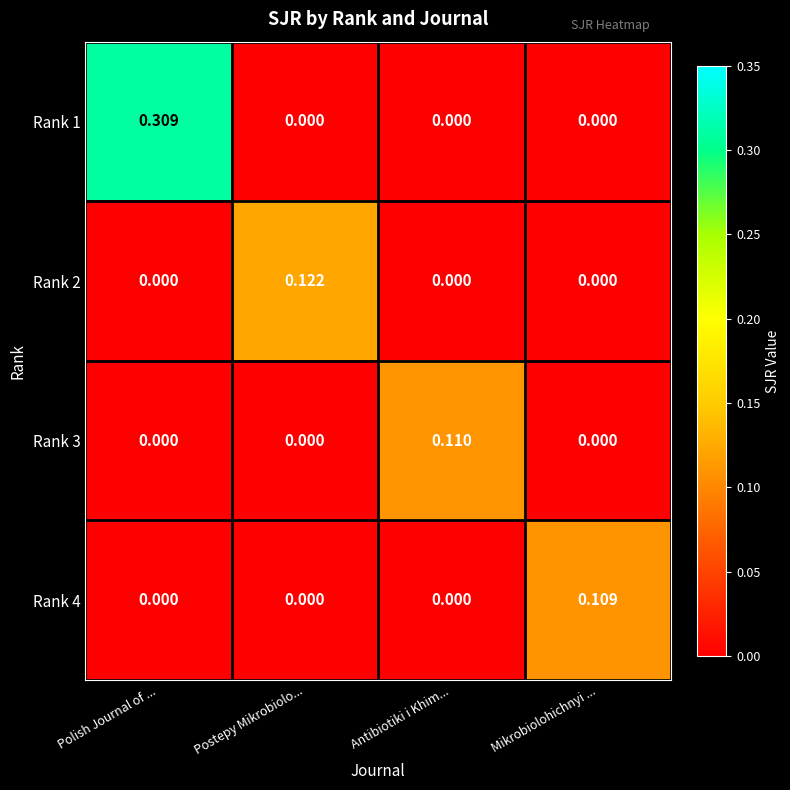

At how many categories does at least one series exceed 0?

4